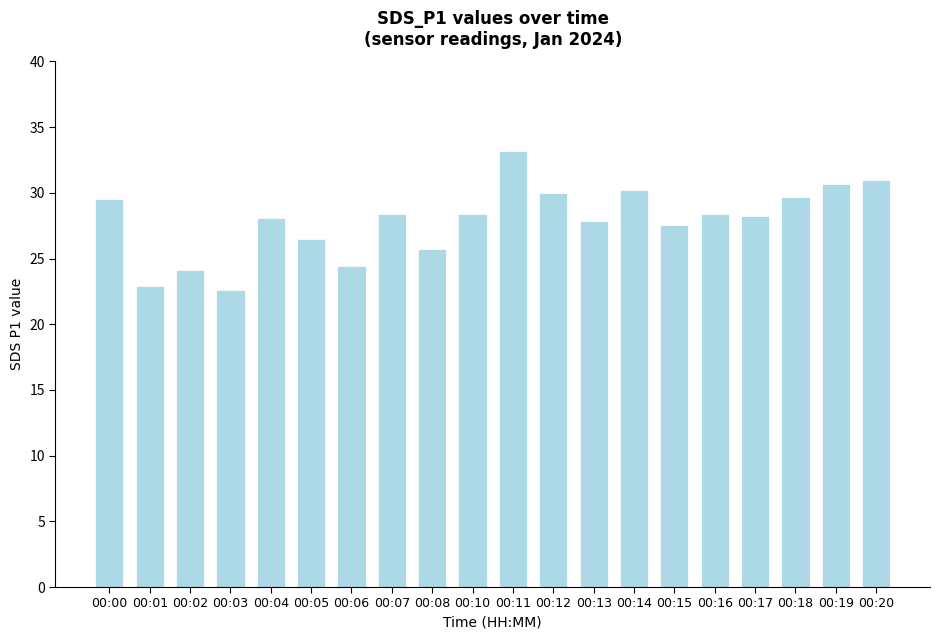

The value at 00:08 is 12.3. True or false?

False